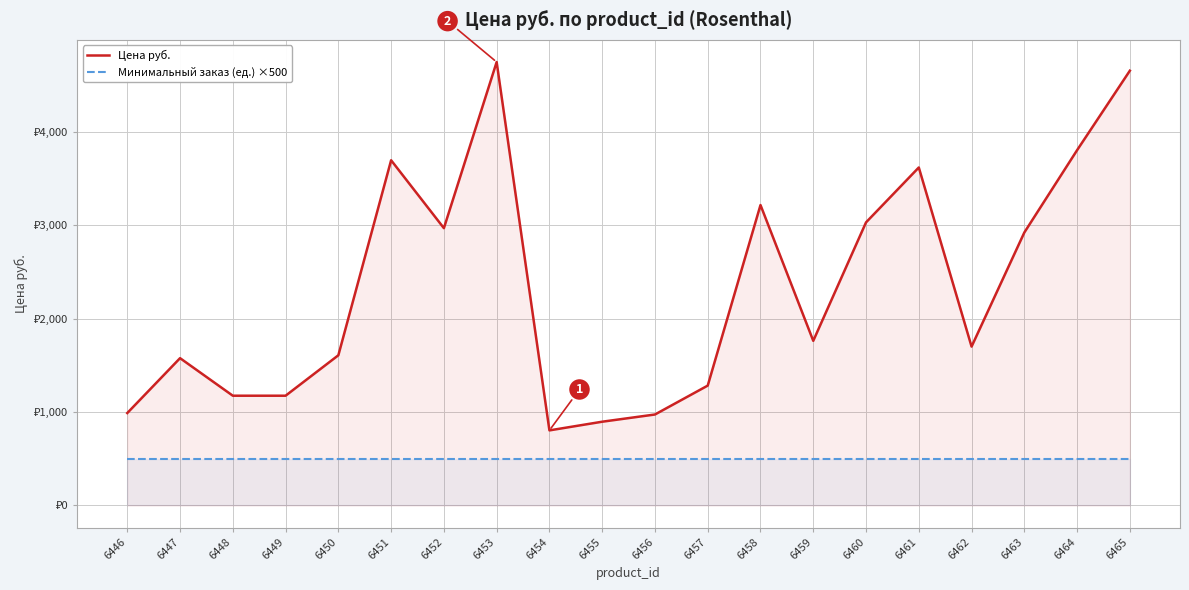

What is the average value of the Минимальный заказ (ед.) ×500 series?

500.0